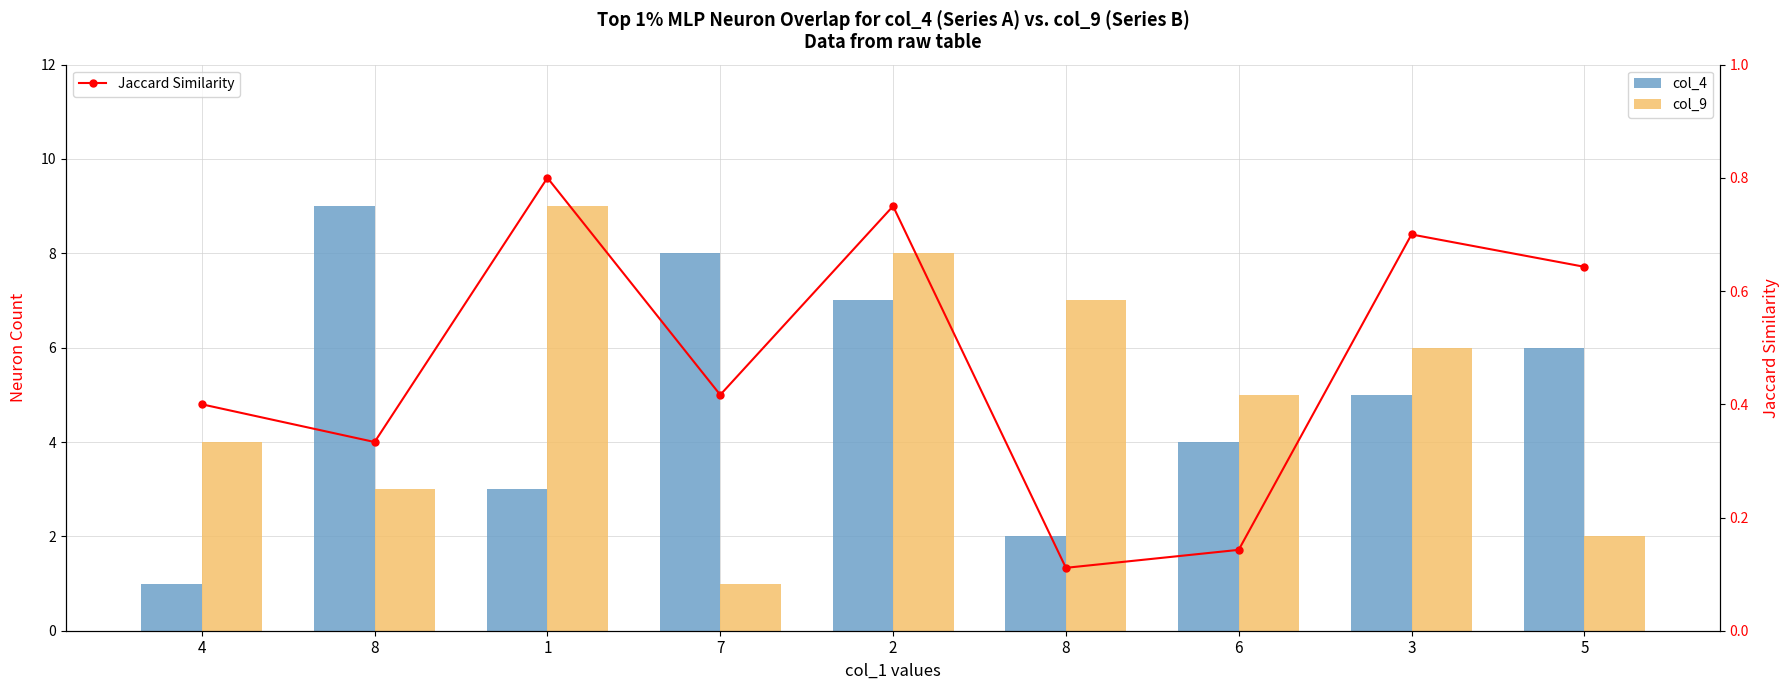

True or false: Jaccard Similarity has a value of 0.4 at 4.

True